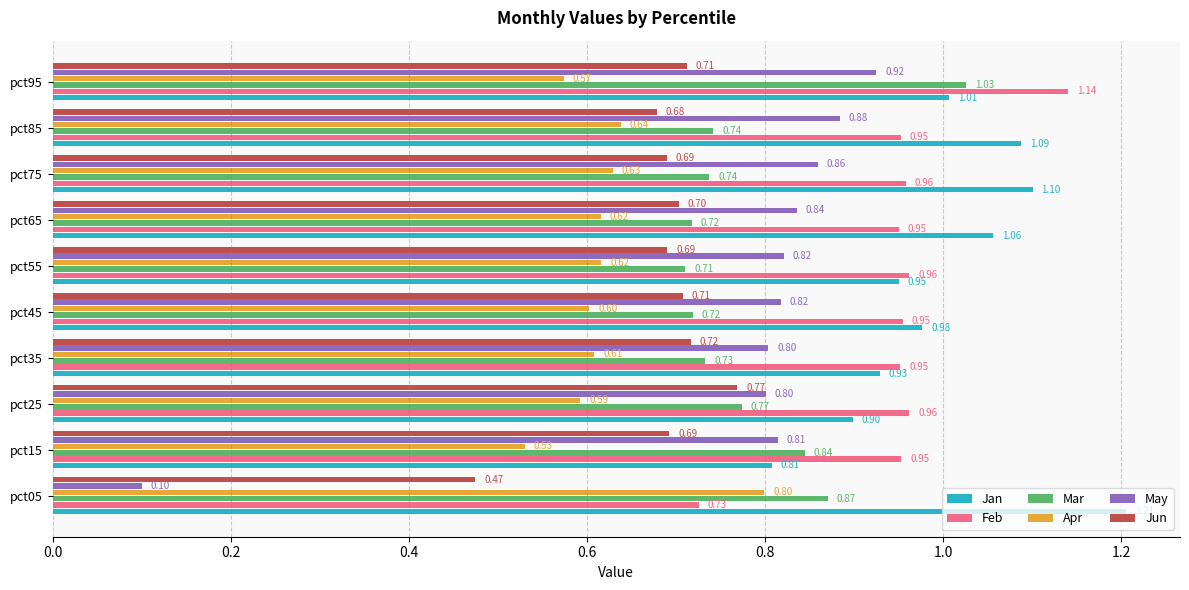

At how many categories does at least one series exceed 0?

10